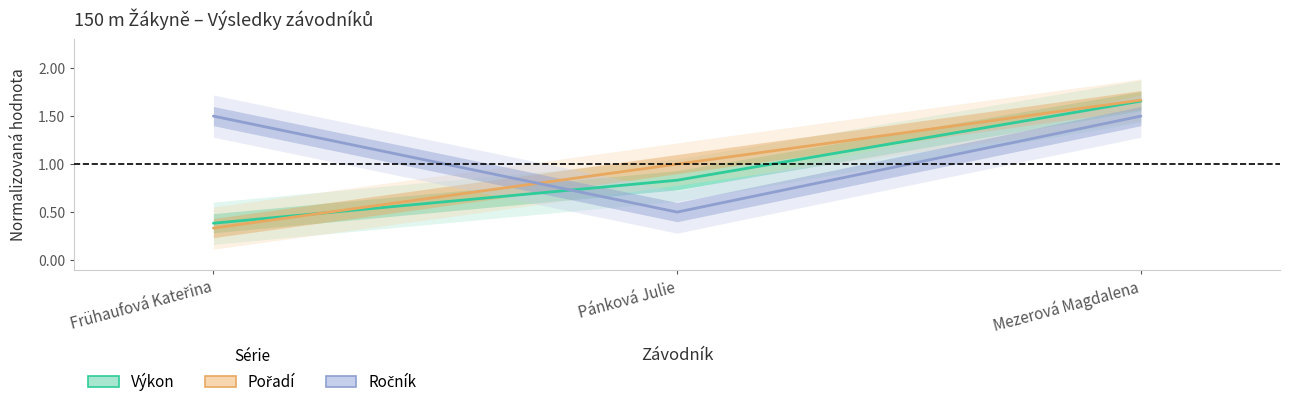

What position from the left is Pánková Julie?

2